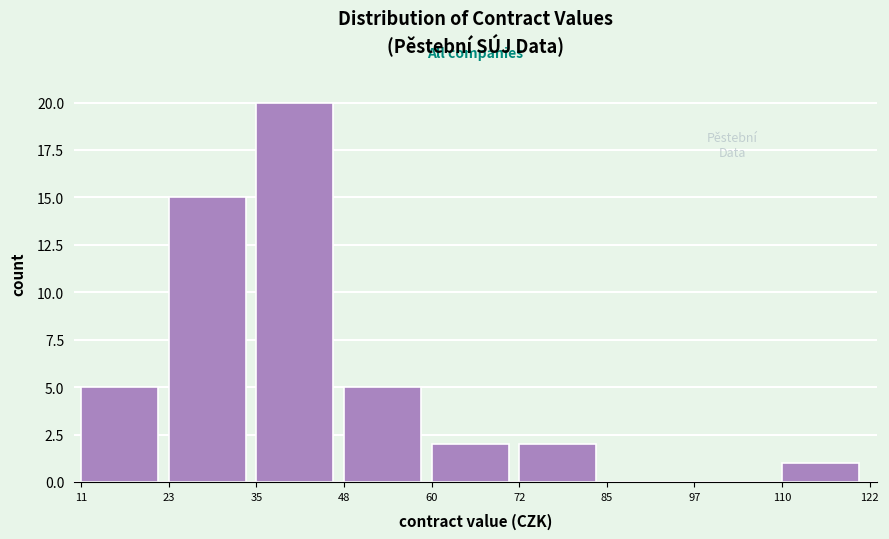

Which range on the x-axis has the tallest bar?

35 to 48